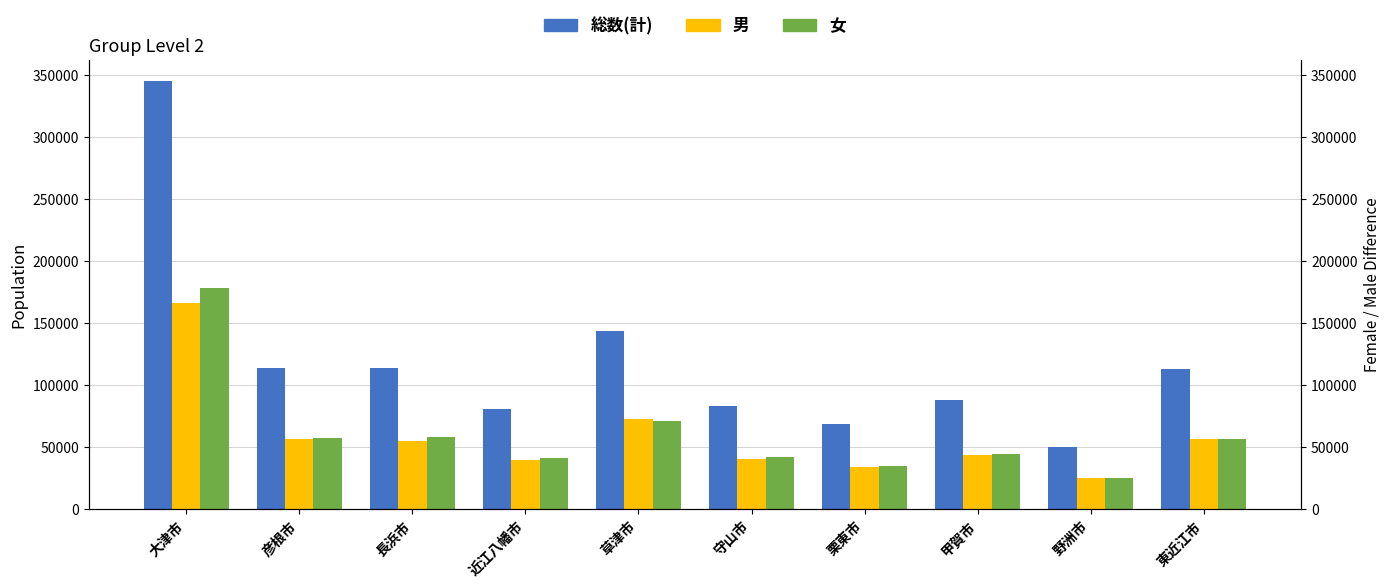

Which category has the highest value in the 男 series?

大津市